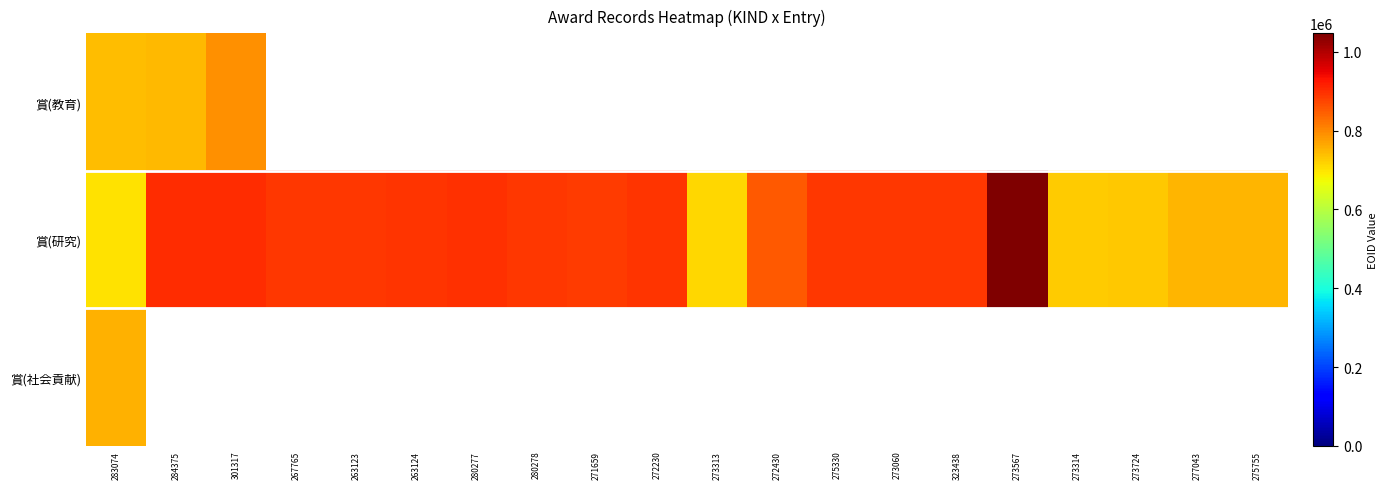

At which label does 賞(社会貢献) reach its peak?

283074